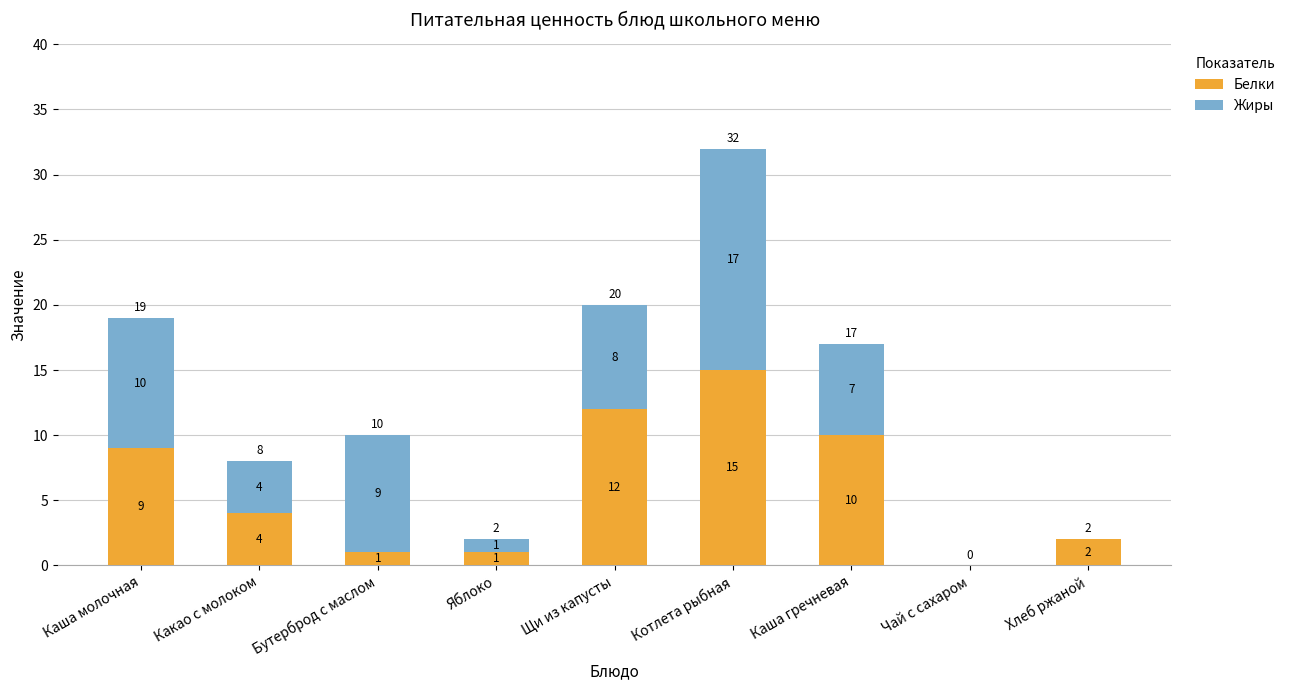

Reading left to right, what are the values for Белки?

Каша молочная=9	Какао с молоком=4	Бутерброд с маслом=1	Яблоко=1	Щи из капусты=12	Котлета рыбная=15	Каша гречневая=10	Чай с сахаром=0	Хлеб ржаной=2